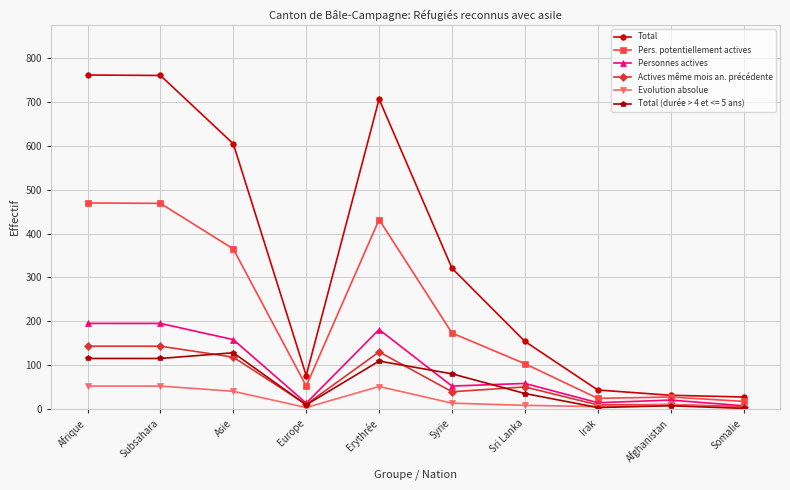

What is the highest value of the Actives même mois an. précédente series?

143